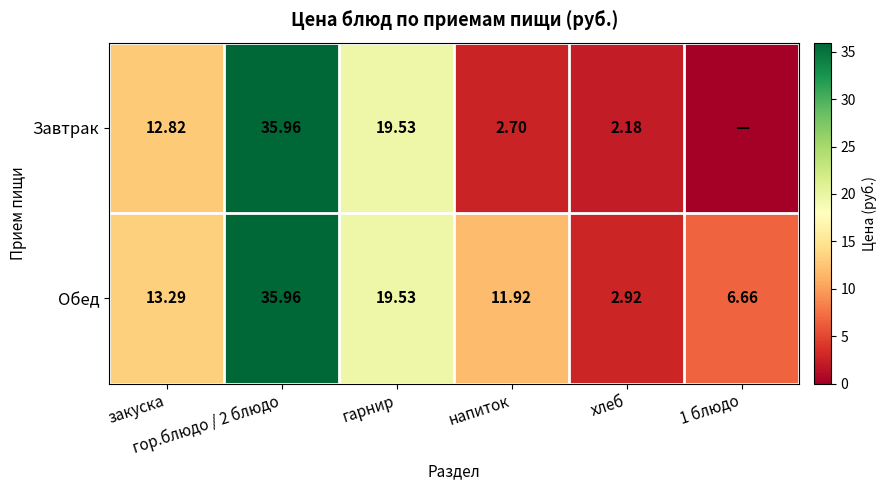

At which category does the chart reach its minimum across all series?

1 блюдо